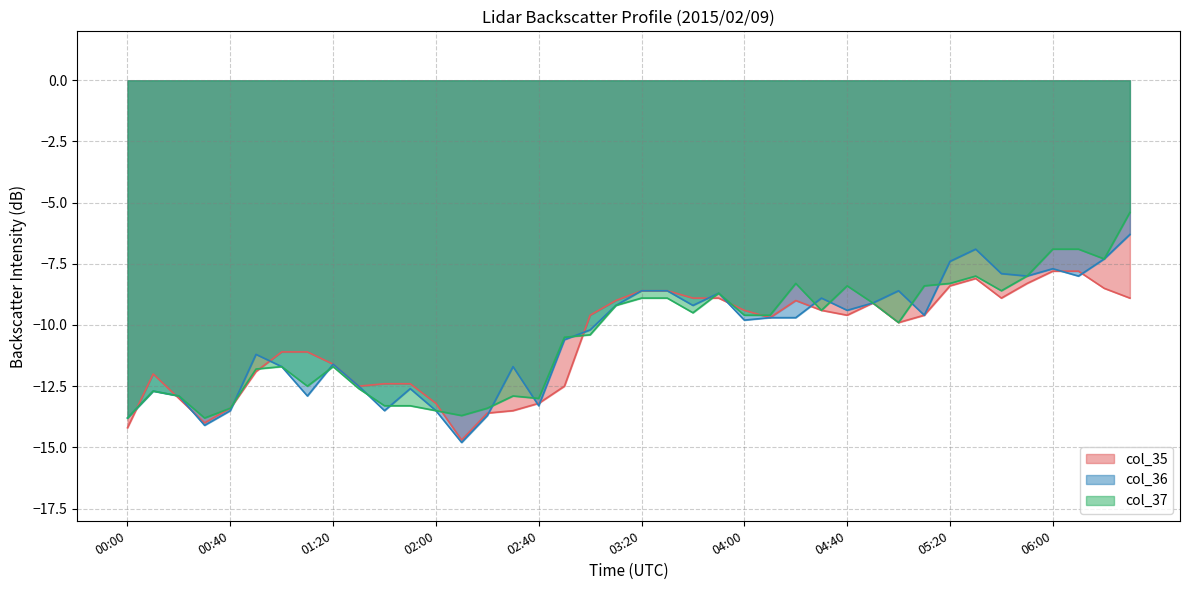

What is the difference between the maximum and minimum values in the col_36 series?

8.5